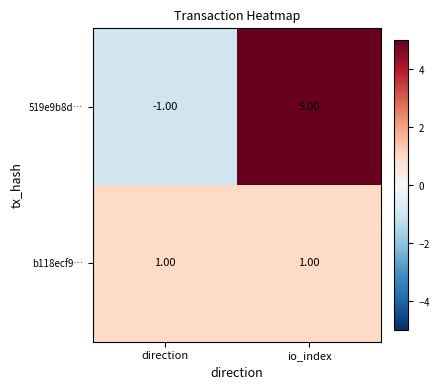

Rank the series by their maximum value, from highest to lowest.

519e9b8d…, b118ecf9…